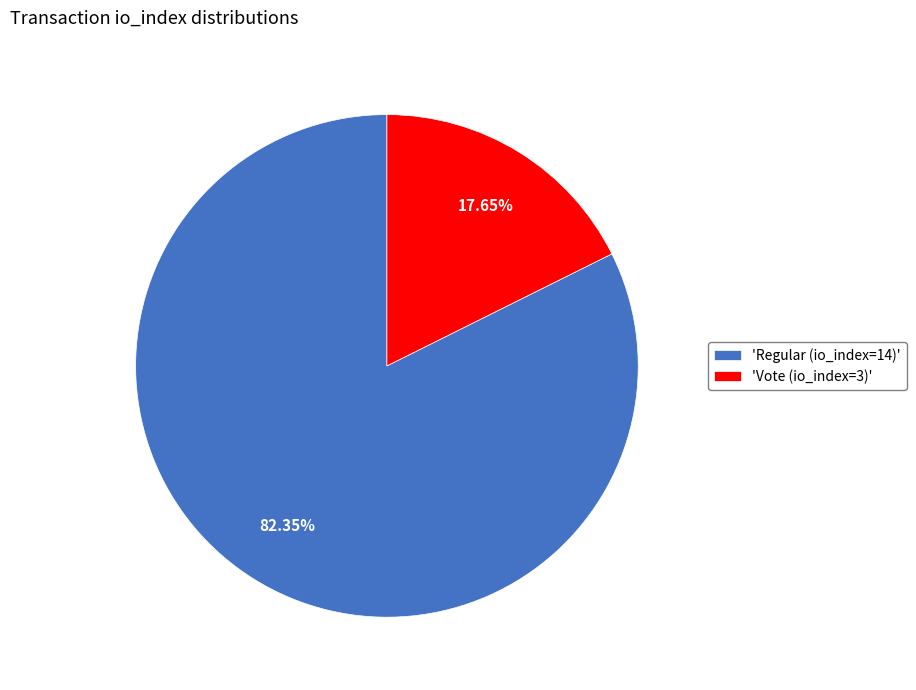

What is the majority slice?

'Regular (io_index=14)'